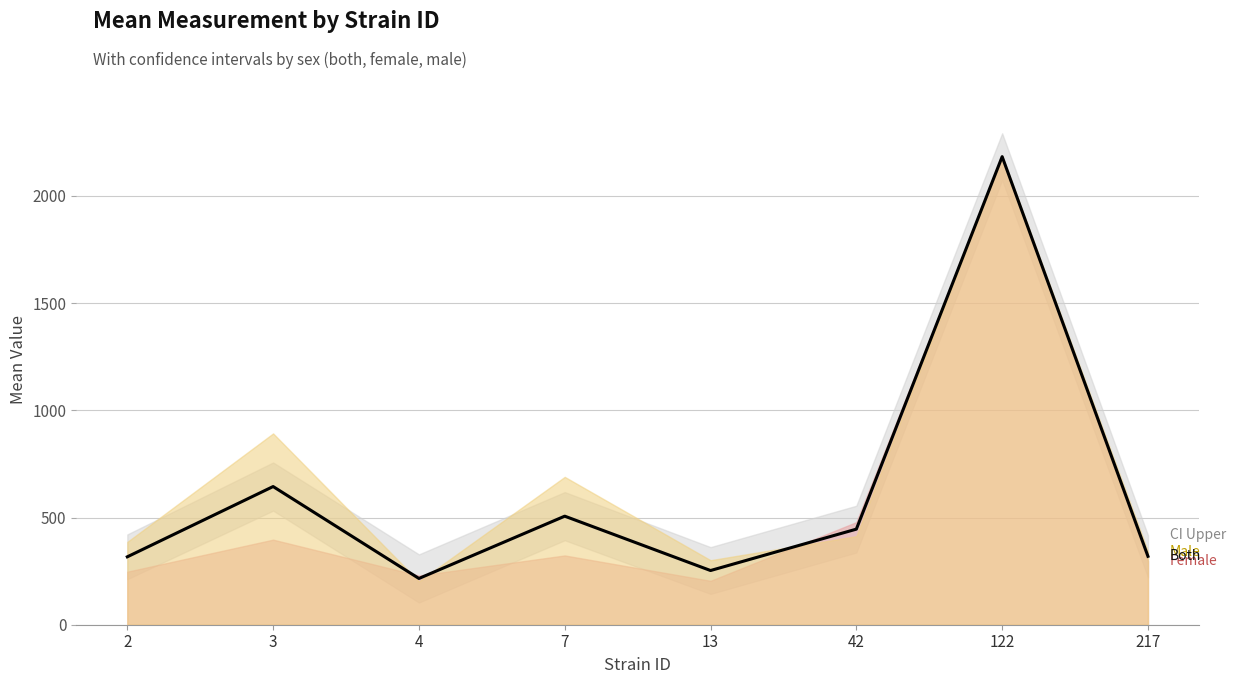

The value at 217 is 319.1. True or false?

True